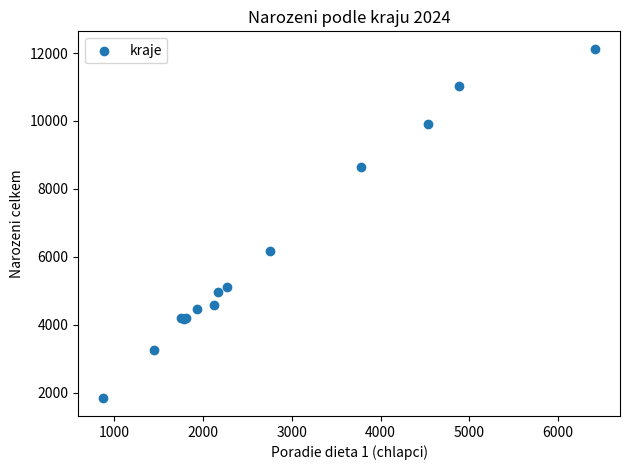

What Y value in the scatter plot is closest to 6975?

6163